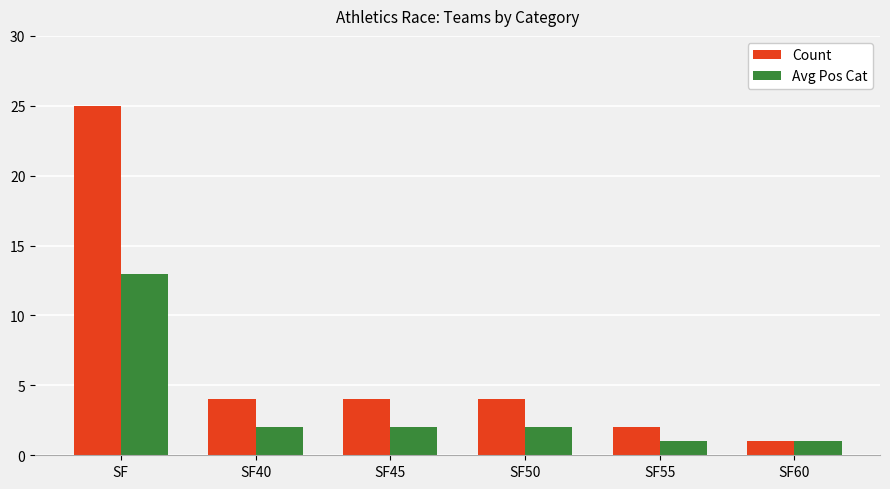

Which series has the widest spread of values?

Count